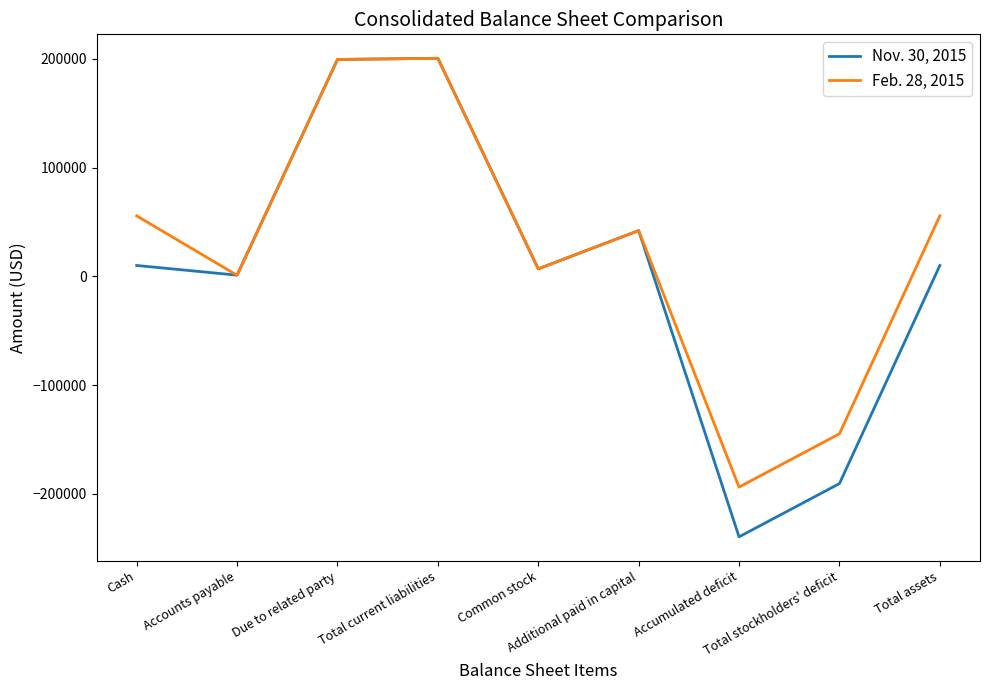

Is the value of Feb. 28, 2015 at Cash greater than the value of Nov. 30, 2015 at Total stockholders' deficit?

Yes